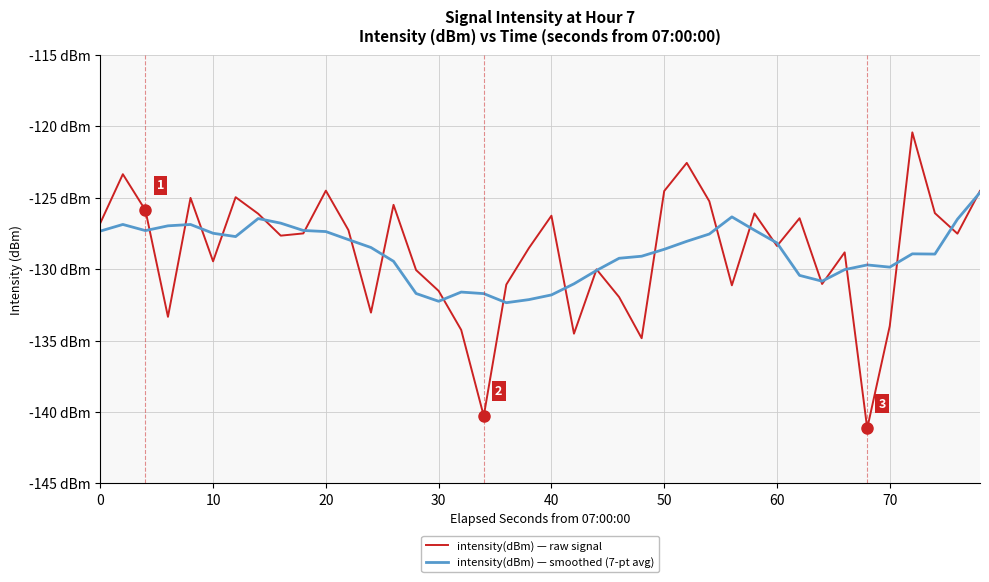

Is this an area chart (filled region under the line)?

No